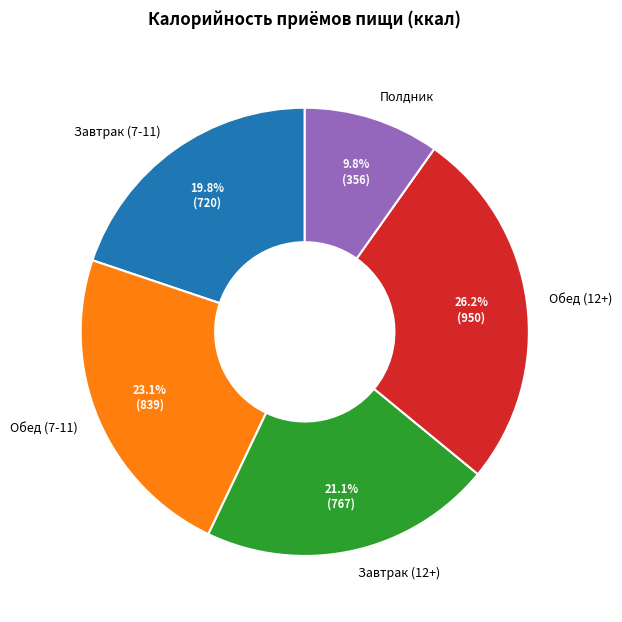

Is it true that Завтрак (12+) is 8% of the pie?

False